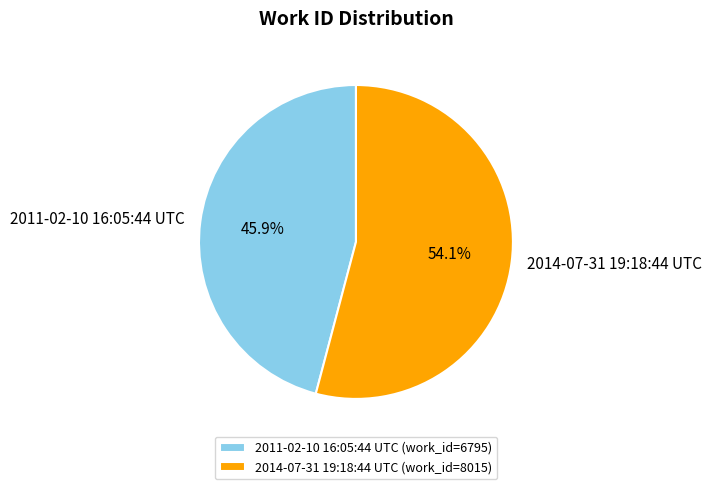

How many segments does this pie chart have?

2